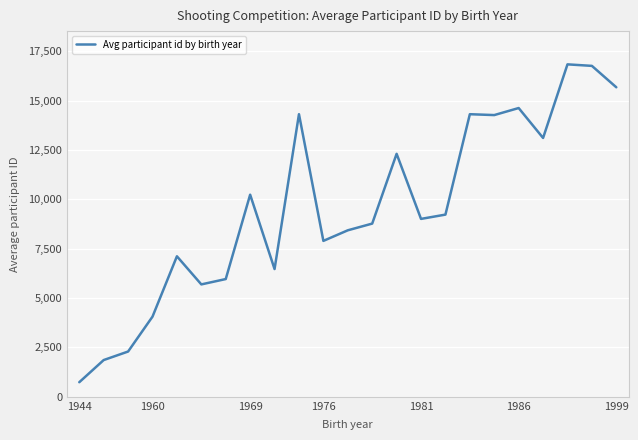

What is the smallest value displayed?

739